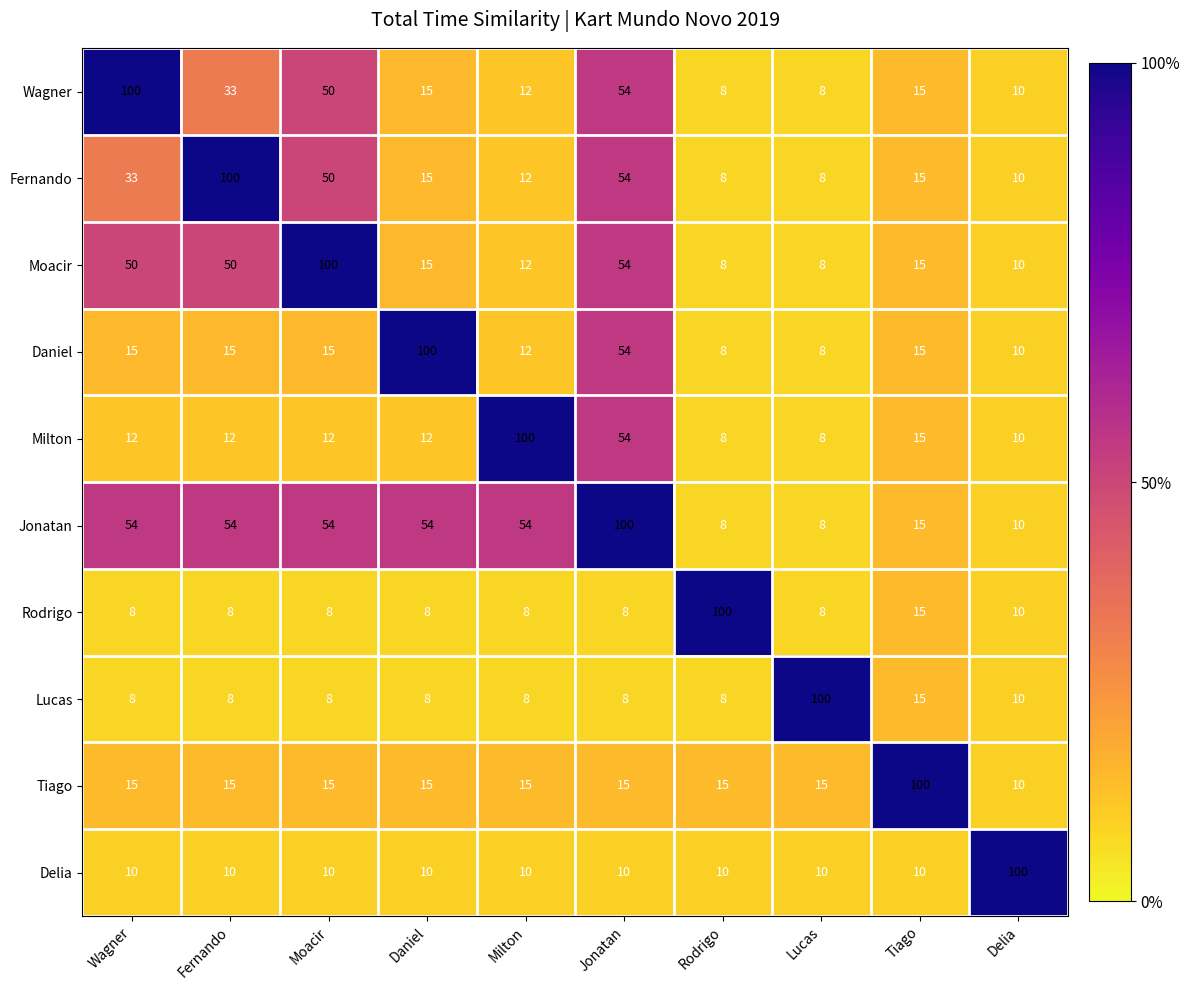

The value of Daniel at Wagner is 15. True or false?

True